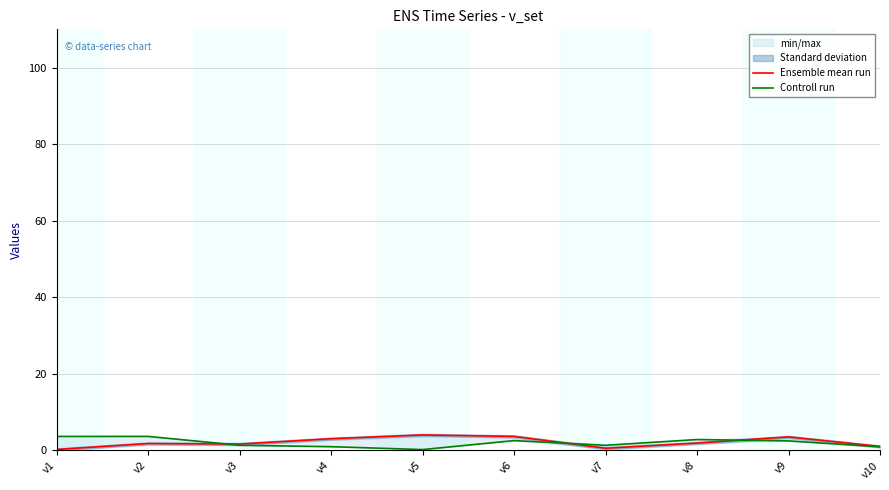

List the labels in order of Controll run value, largest first.

v2, v1, v8, v6, v9, v7, v3, v4, v10, v5